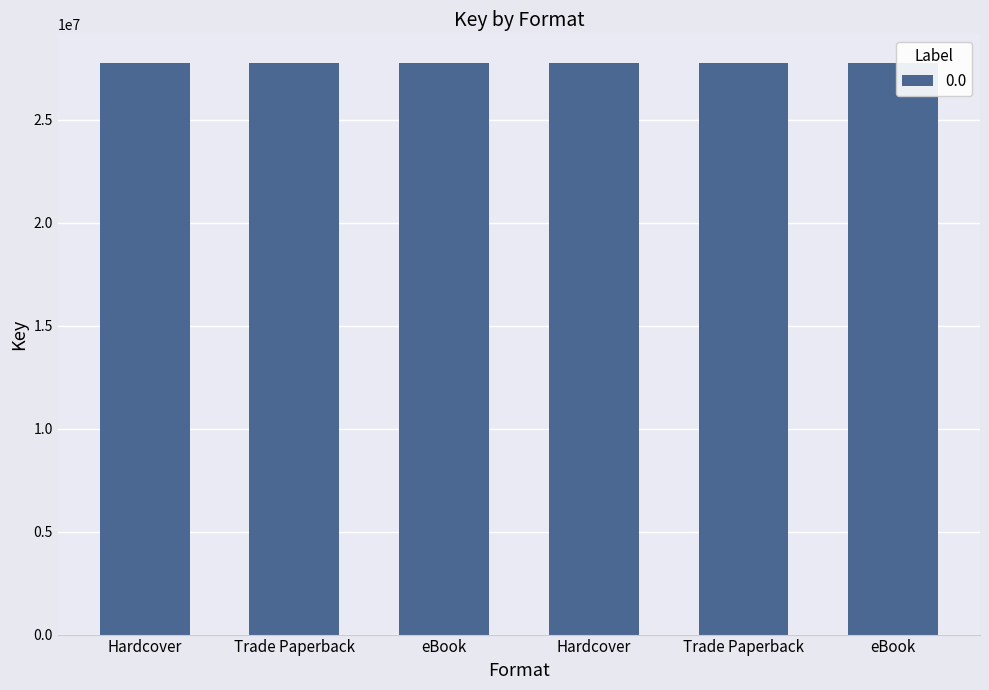

The chart shows a value of 5749440 at Hardcover. True or false?

False